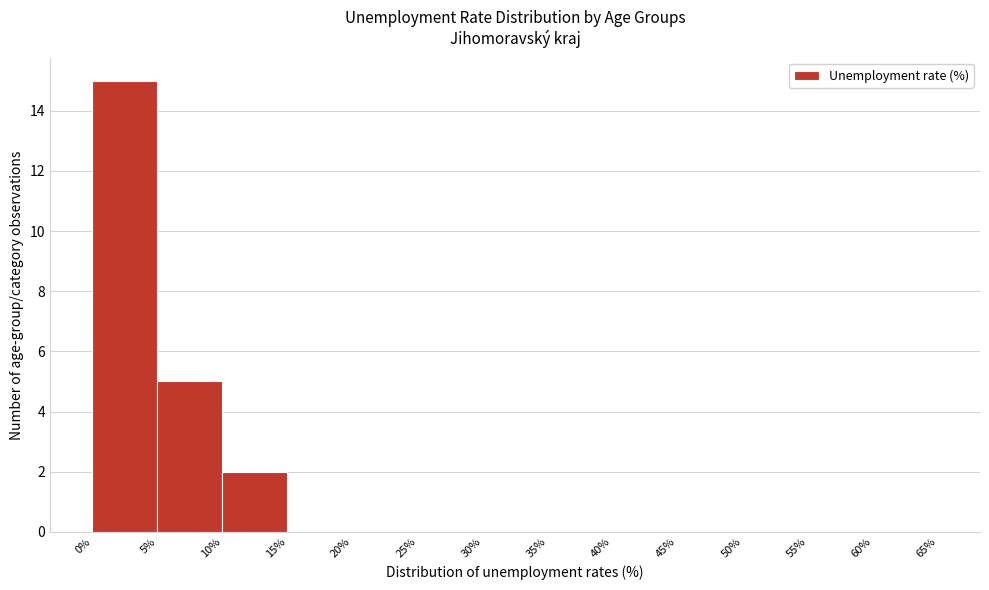

Over which range of the x-axis is the bar tallest?

0% to 5%